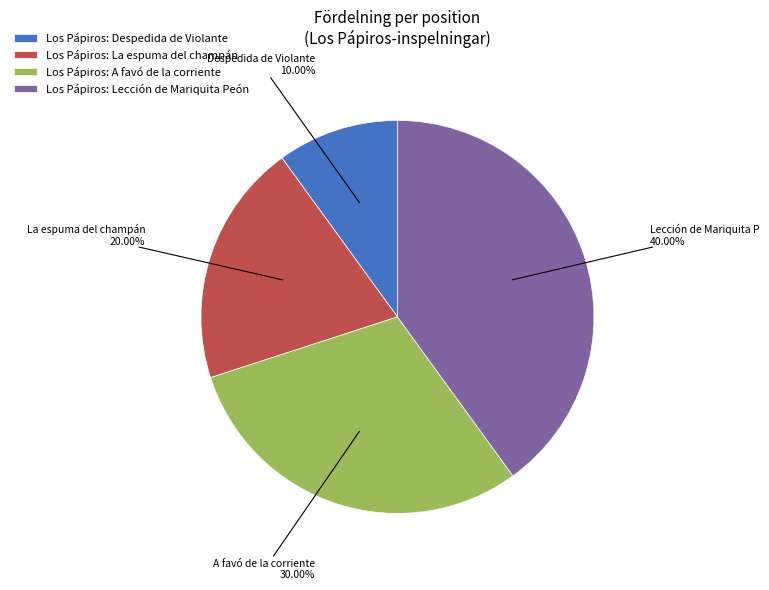

To the nearest percent, what portion does Los Pápiros: Lección de Mariquita Peón represent?

40%